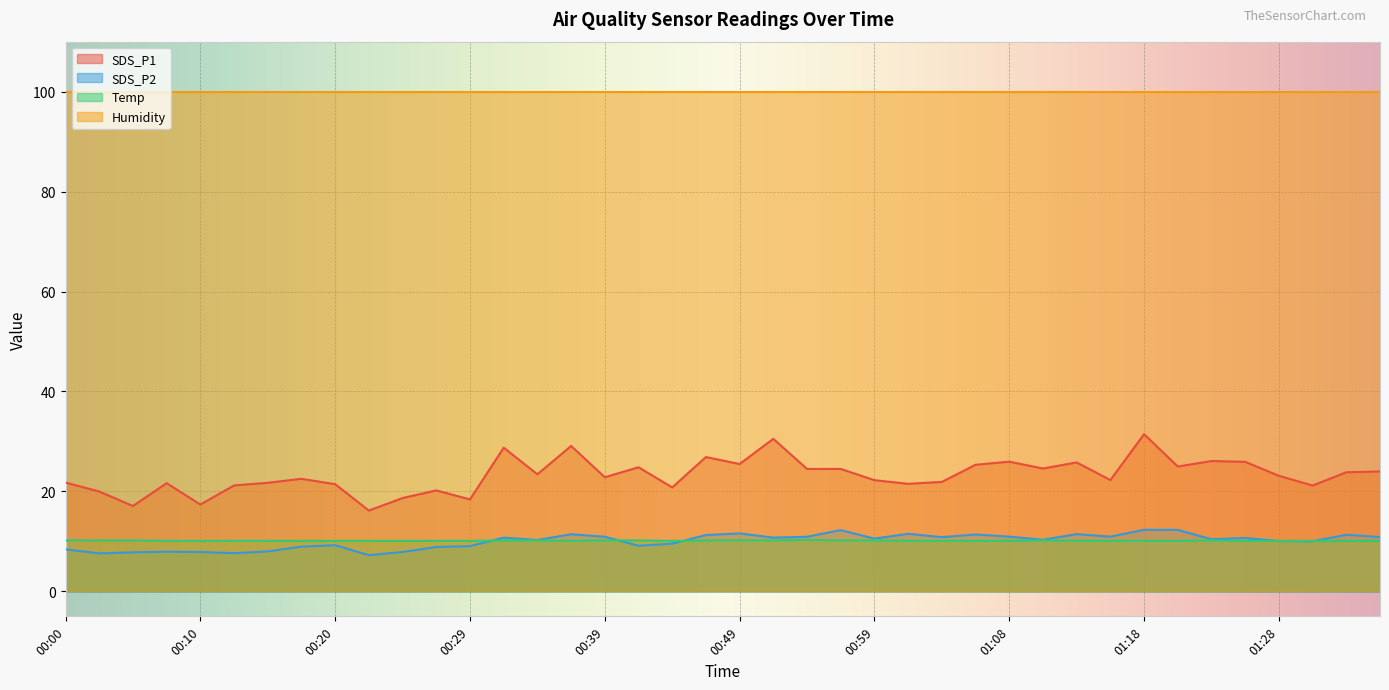

Where does the SDS_P1 series first go above 23?

00:32